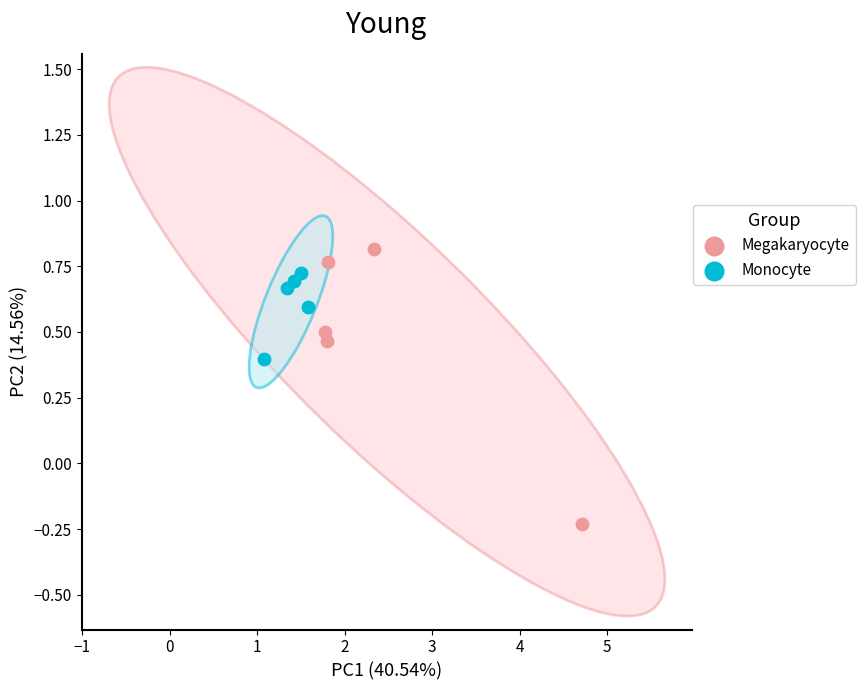

Which series has the largest Y range (max minus min)?

Megakaryocyte